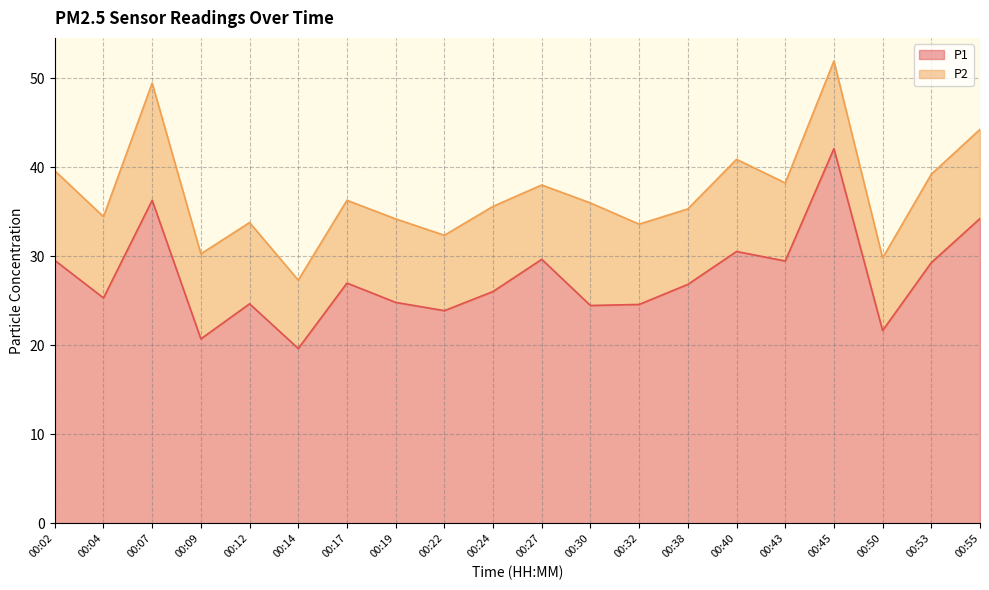

The chart shows a value of 29.6 at 00:02. True or false?

True